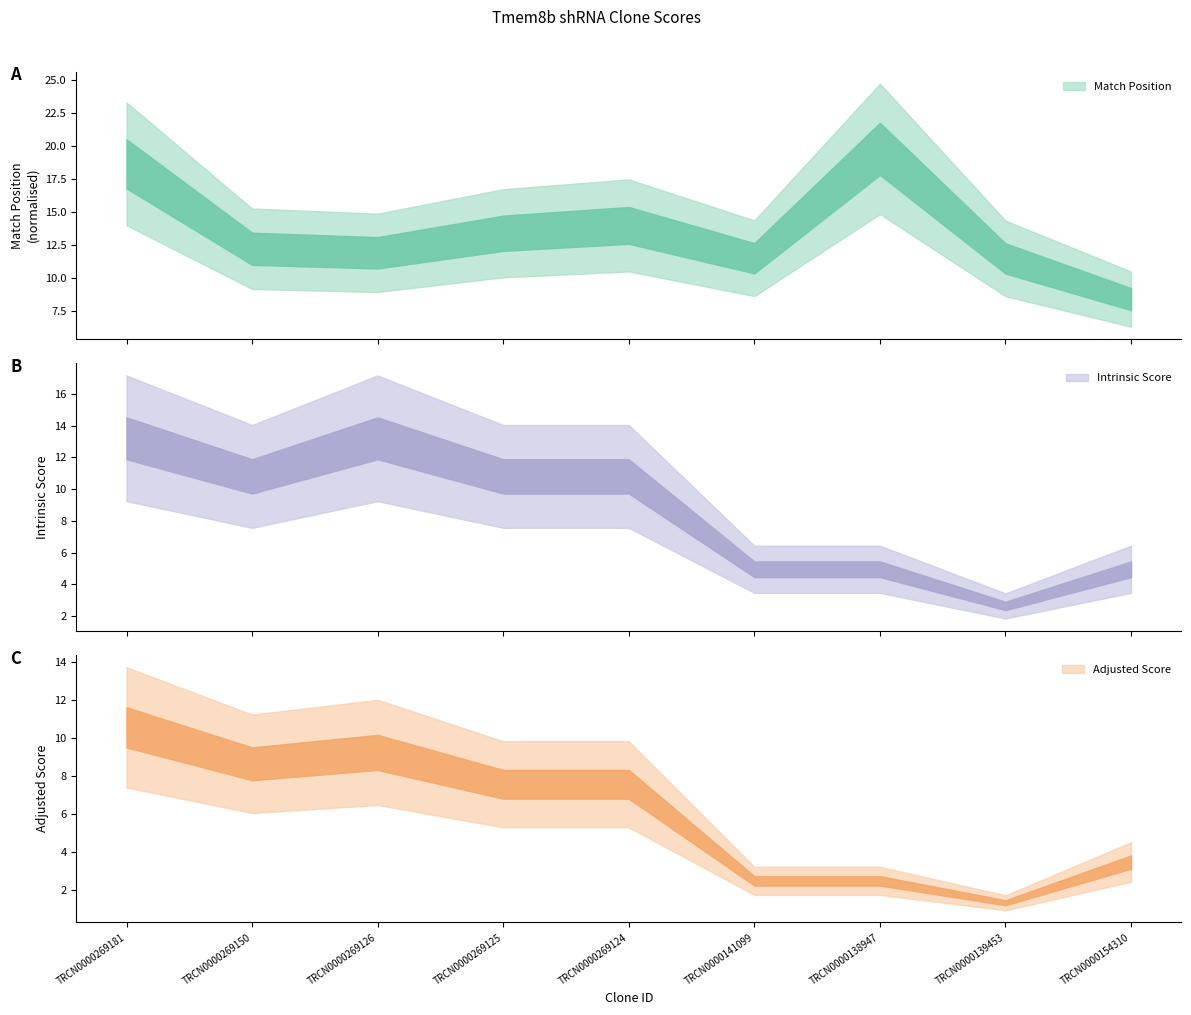

Rank the categories by Intrinsic Score value from highest to lowest.

TRCN0000269181, TRCN0000269126, TRCN0000269150, TRCN0000269125, TRCN0000269124, TRCN0000141099, TRCN0000138947, TRCN0000154310, TRCN0000139453